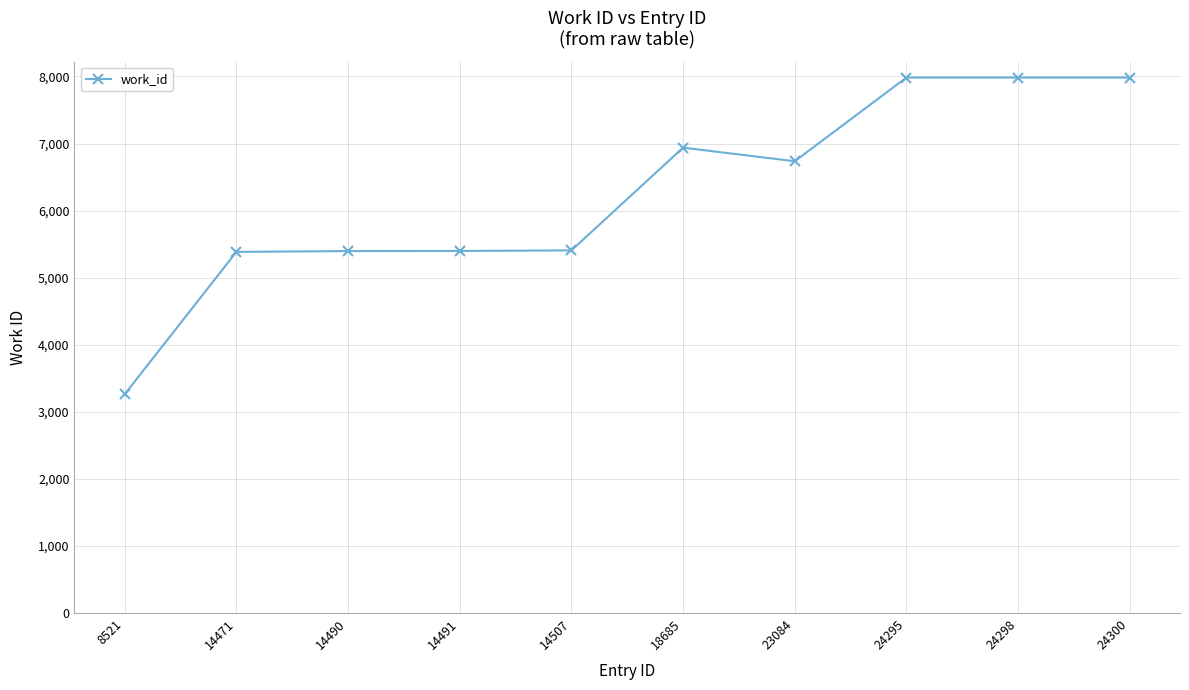

Is it true that the value at 24298 is 12986?

False